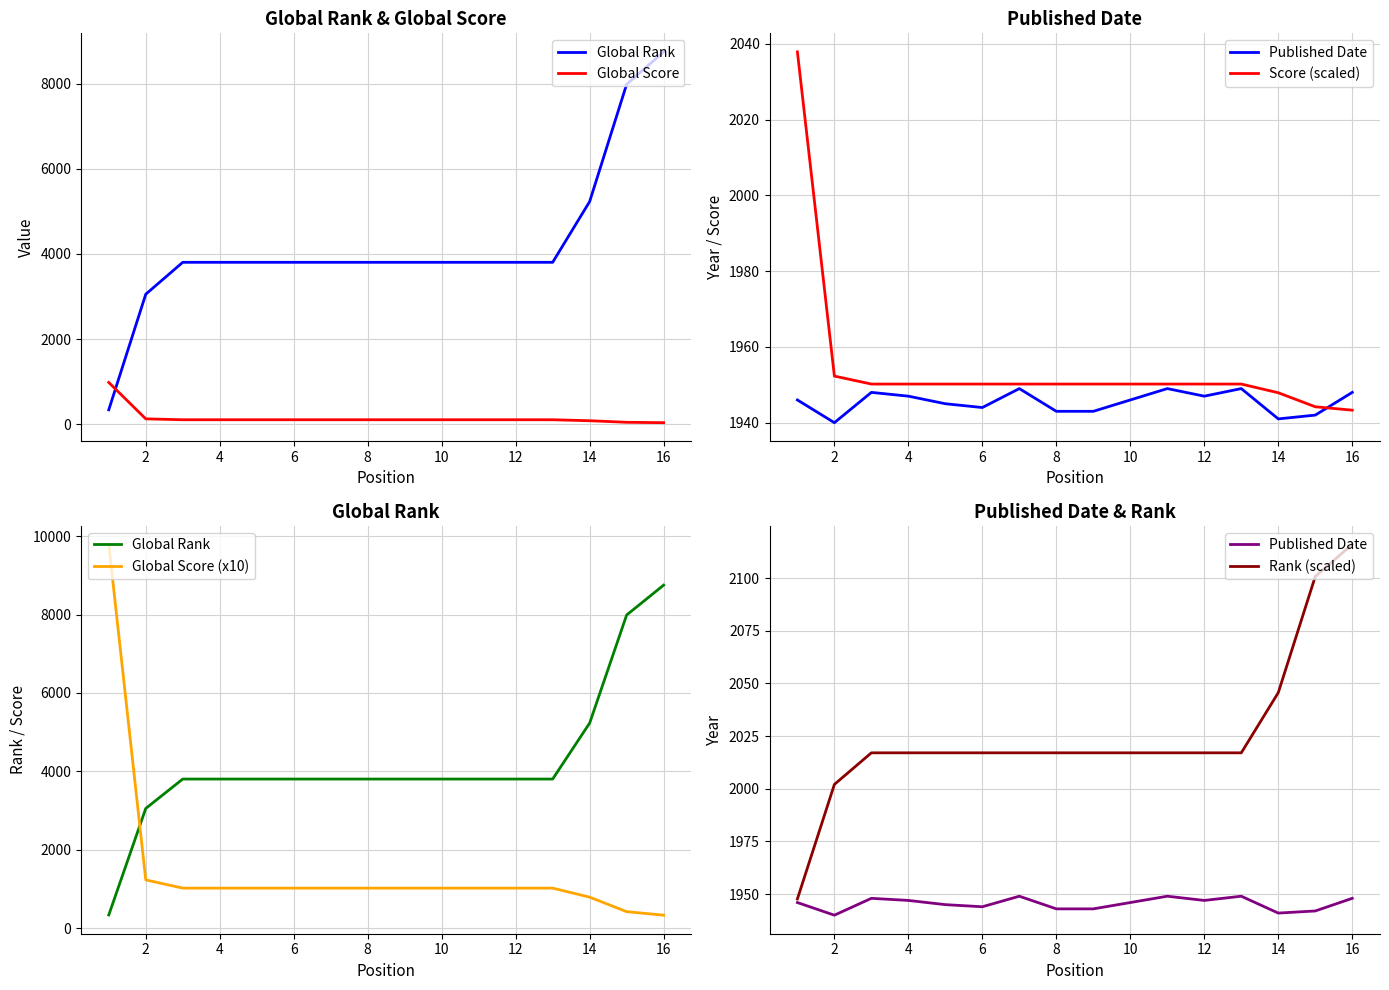

What are all the series names shown in the legend?

Global Rank, Global Score, Published Date, Score (scaled), Global Score (x10), Rank (scaled)